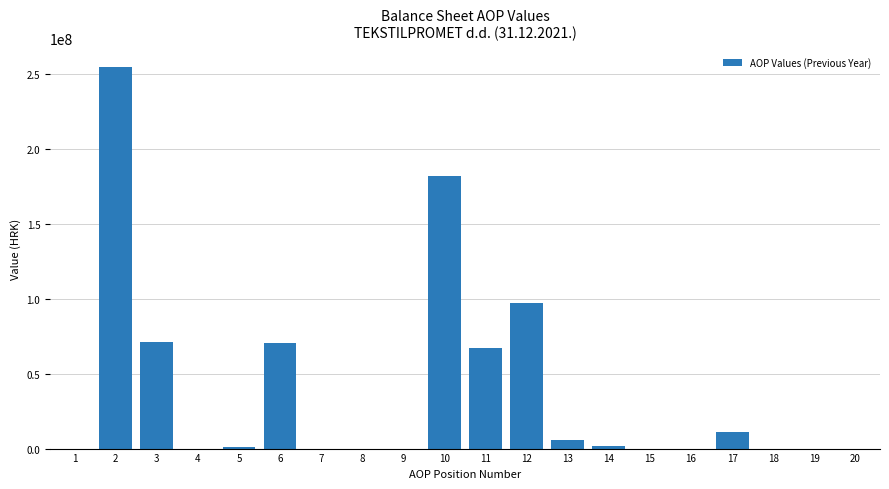

What is the greatest value displayed?

254373194